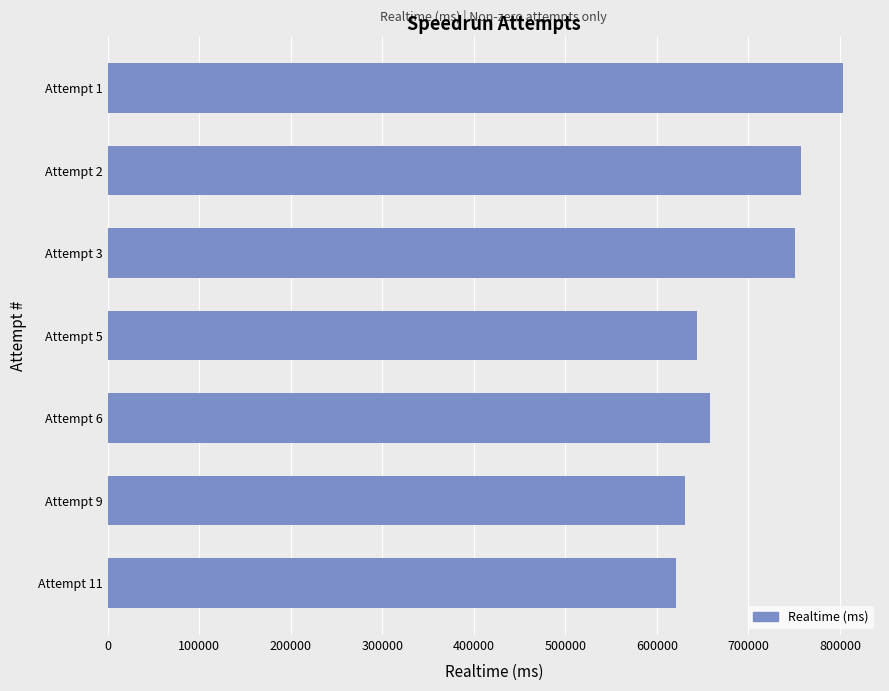

Which category has the highest value across all series?

Attempt 1